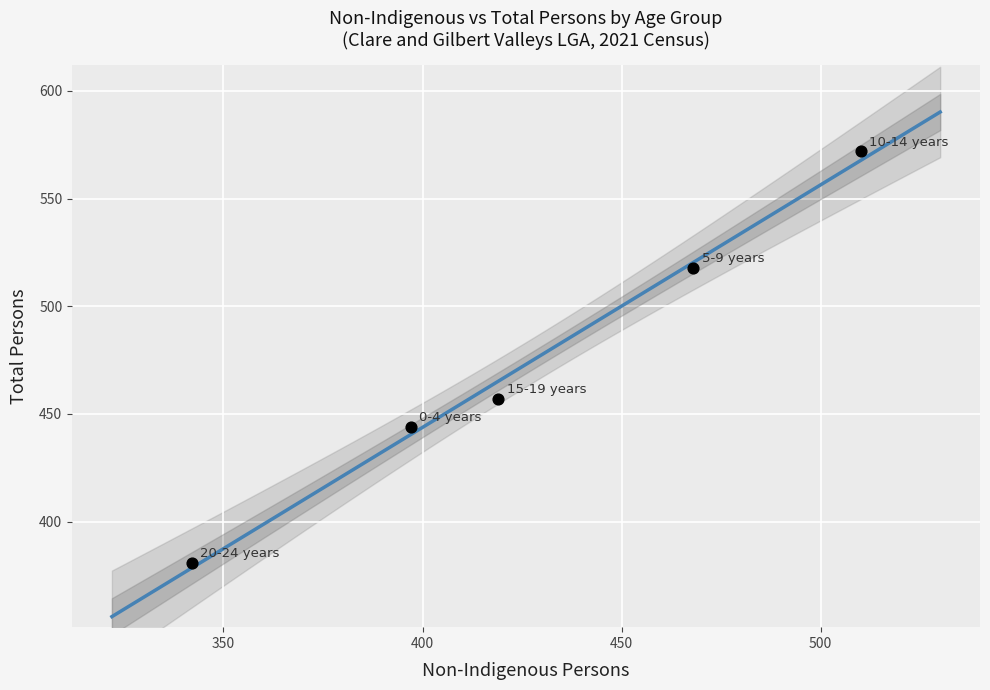

What Y value in the scatter plot is closest to 476?

457